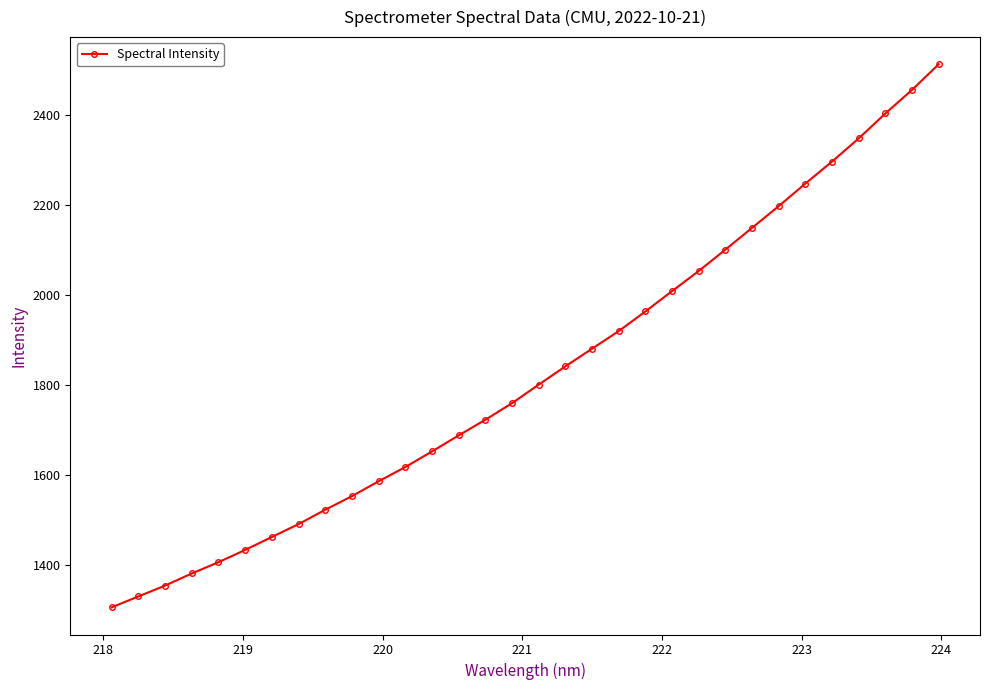

What is the value of the 13th point from the left?

1651.8